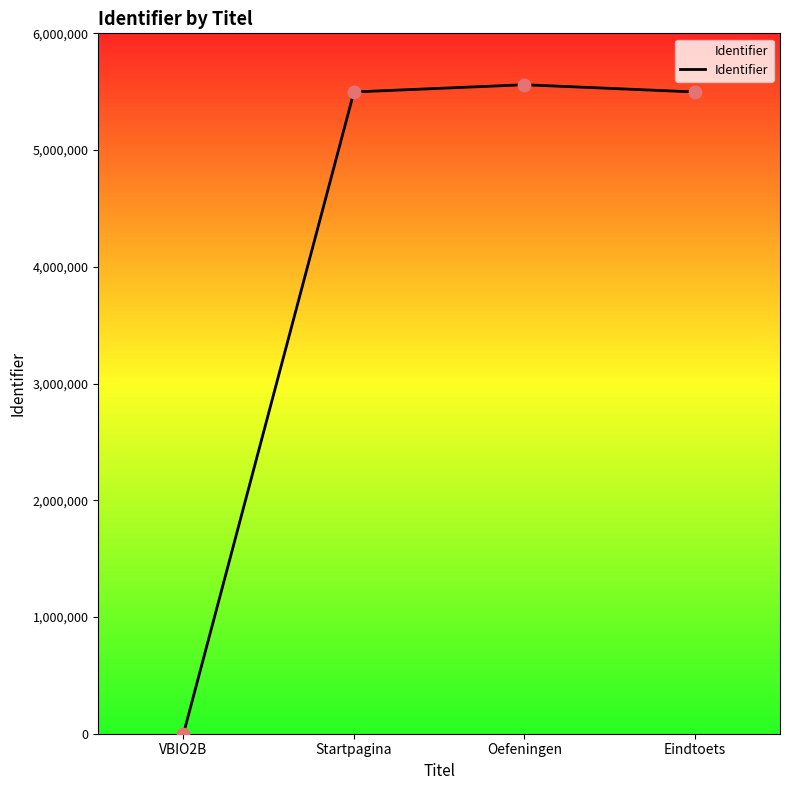

Which has a higher value, Startpagina or Oefeningen?

Oefeningen